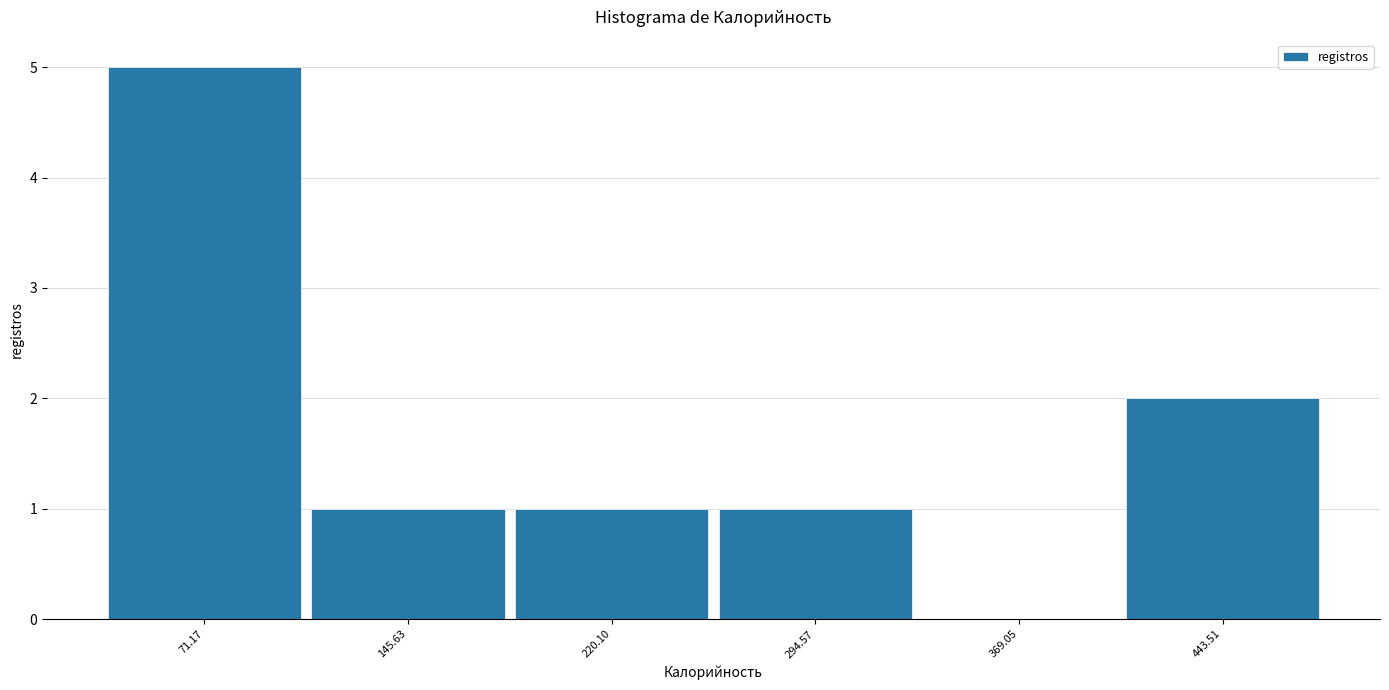

Which range on the x-axis has the tallest bar?

30 to 110